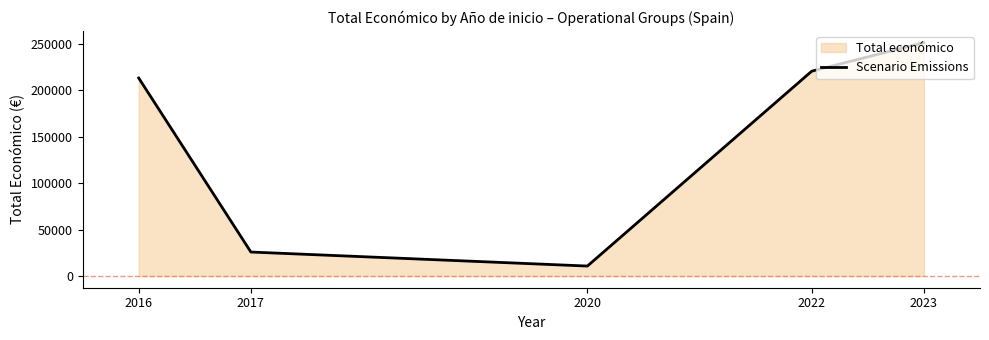

What is the difference between the maximum and minimum values?

240522